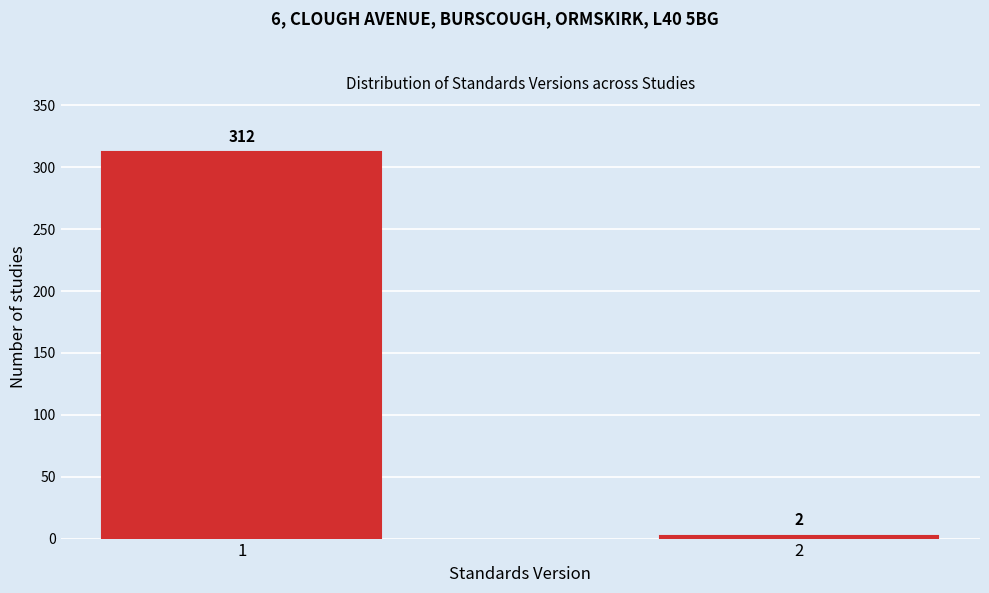

Reading left to right, list all the values displayed in this chart.

312	2